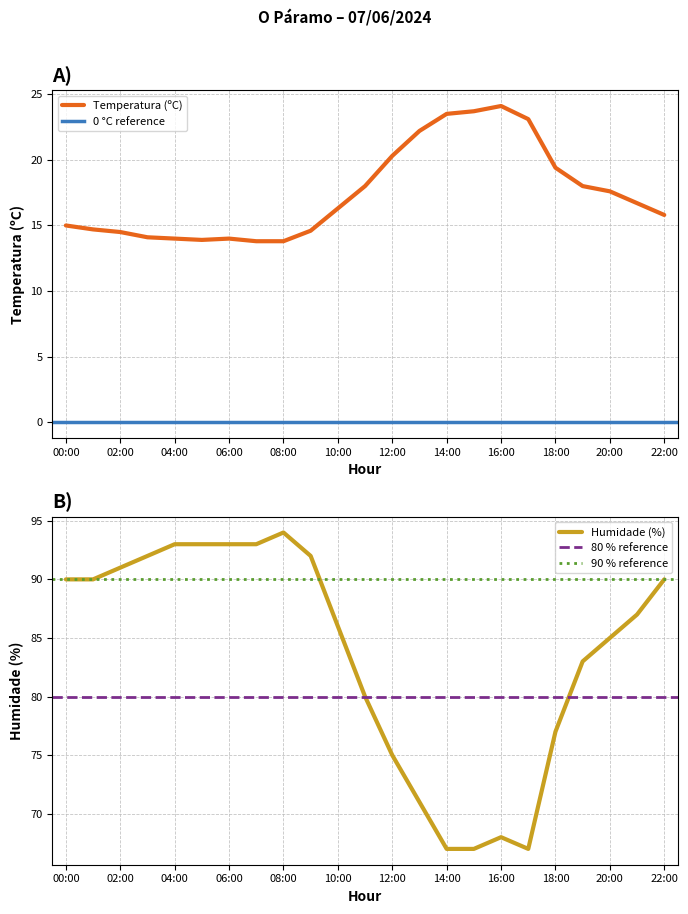

The Temperatura (ºC) series shows 14.5 at 02:00. True or false?

True